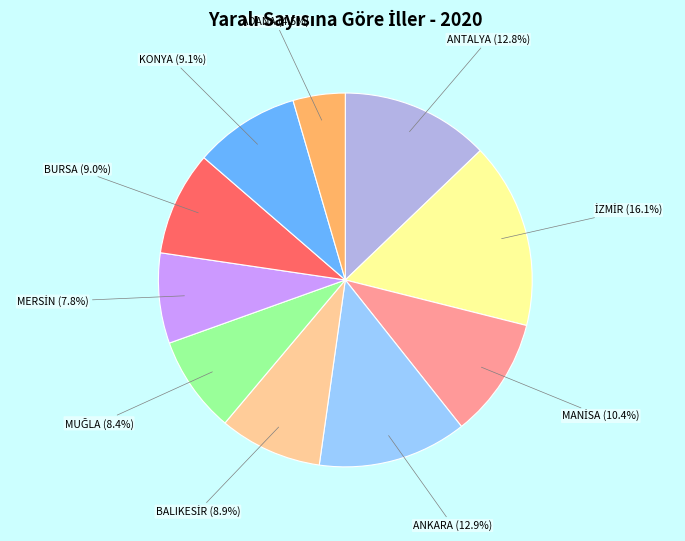

Is there any slice that represents more than half of the pie?

No